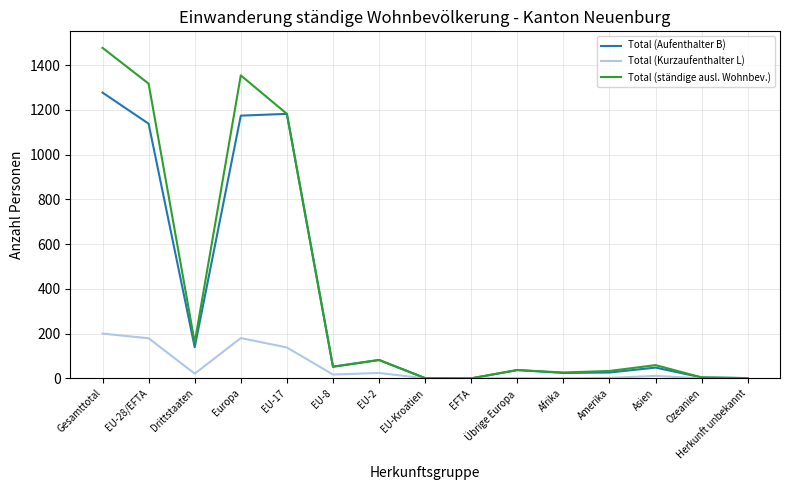

At which category is the sum across all series the highest?

Gesamttotal